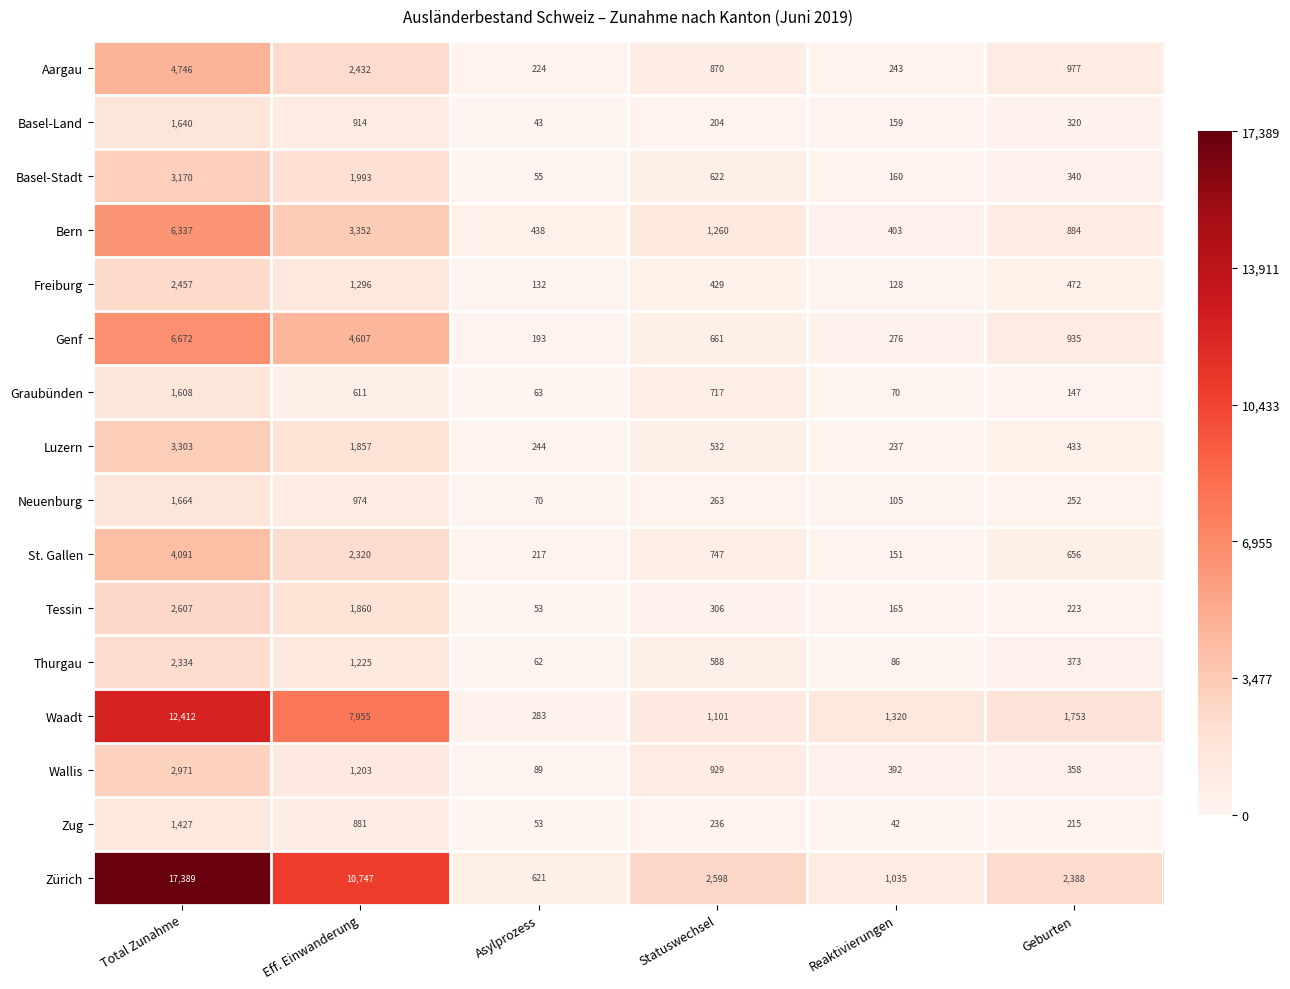

What is the sum of the Zürich values at Statuswechsel and Asylprozess?

3219